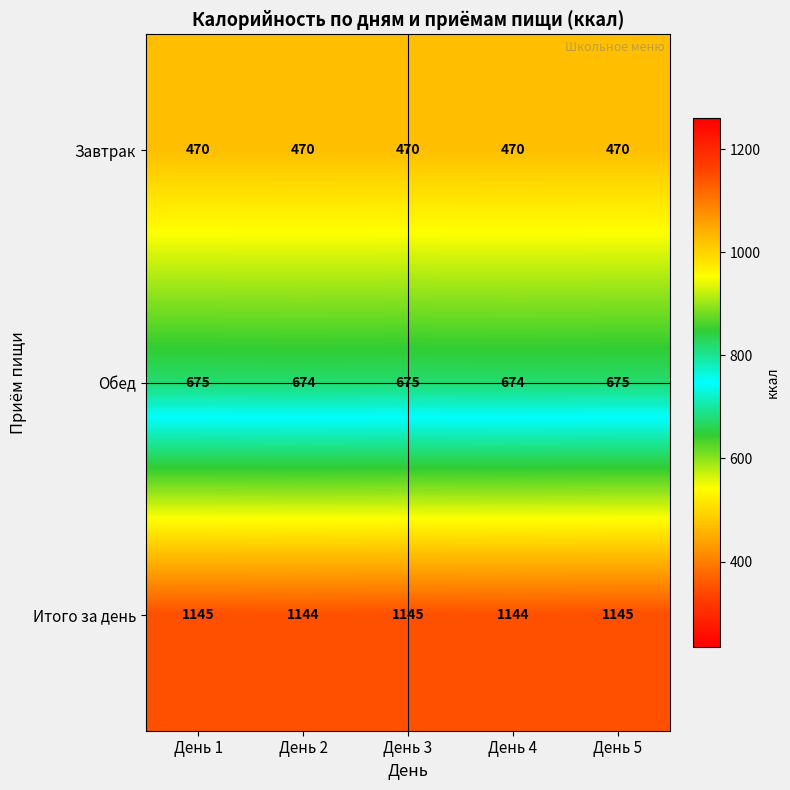

What is the difference between the highest and lowest values at День 2?

674